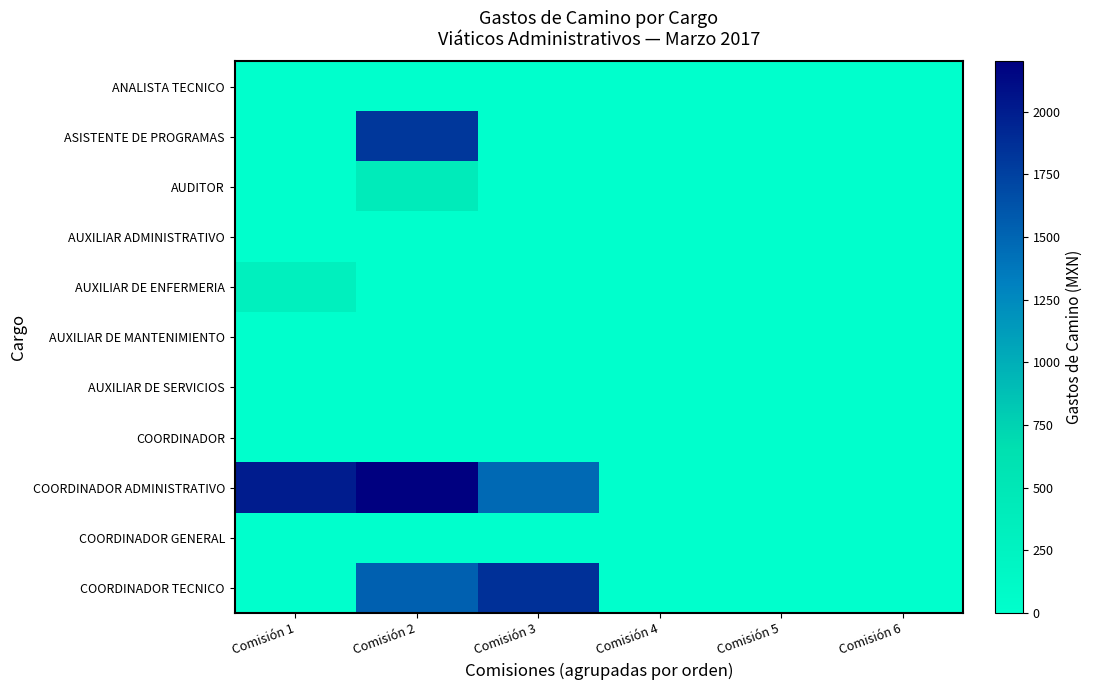

At which category does the chart reach its peak across all series?

Comisión 2